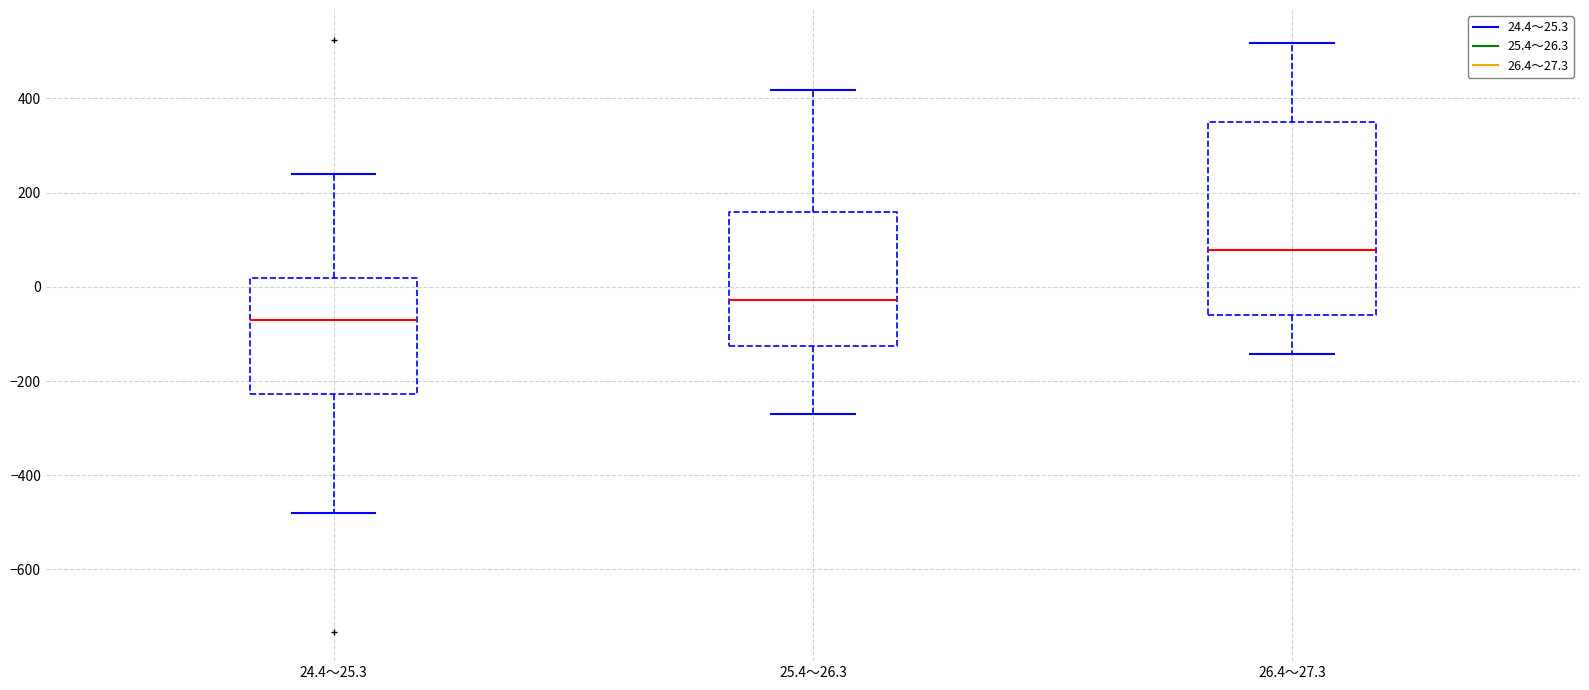

Which box's median line is the lowest?

24.4～25.3